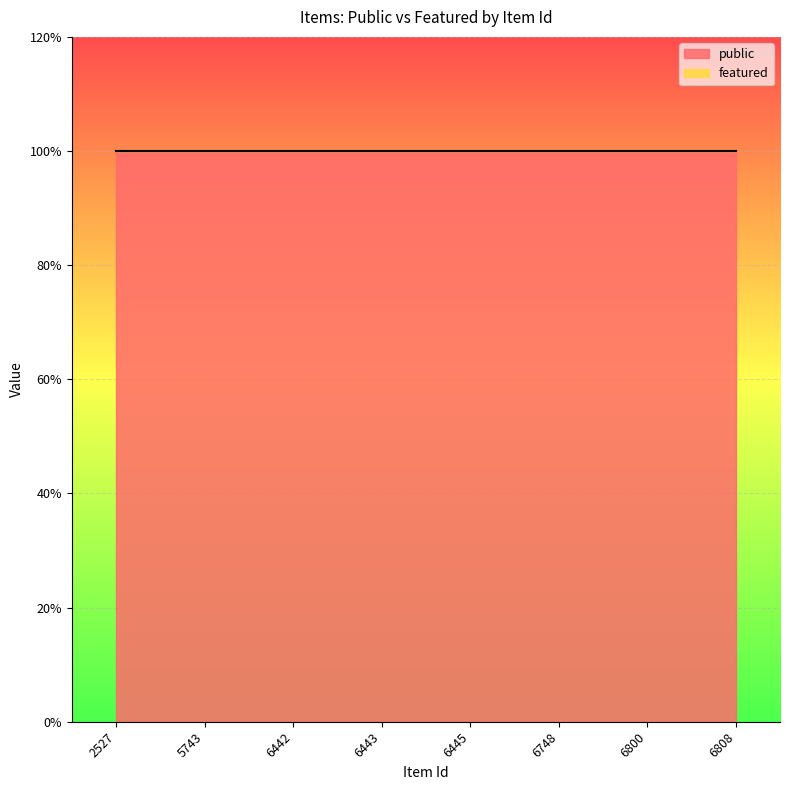

What is the sum of the public values at 6748 and 6442?

2